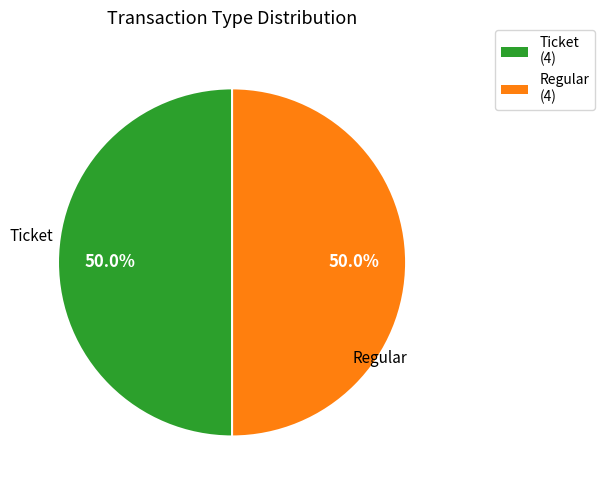

To the nearest percent, what is the difference between the largest and smallest slice percentages?

0%